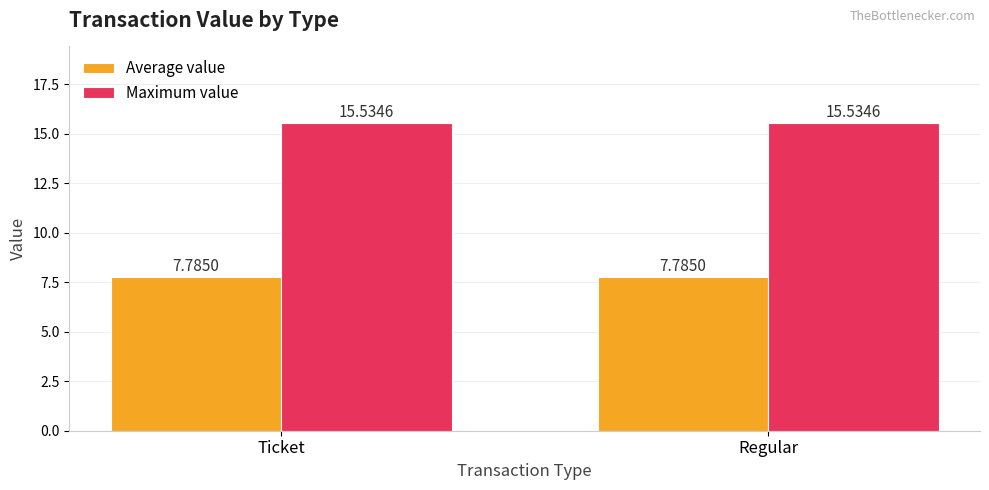

At Ticket, list the series in order from smallest to largest.

Average value, Maximum value